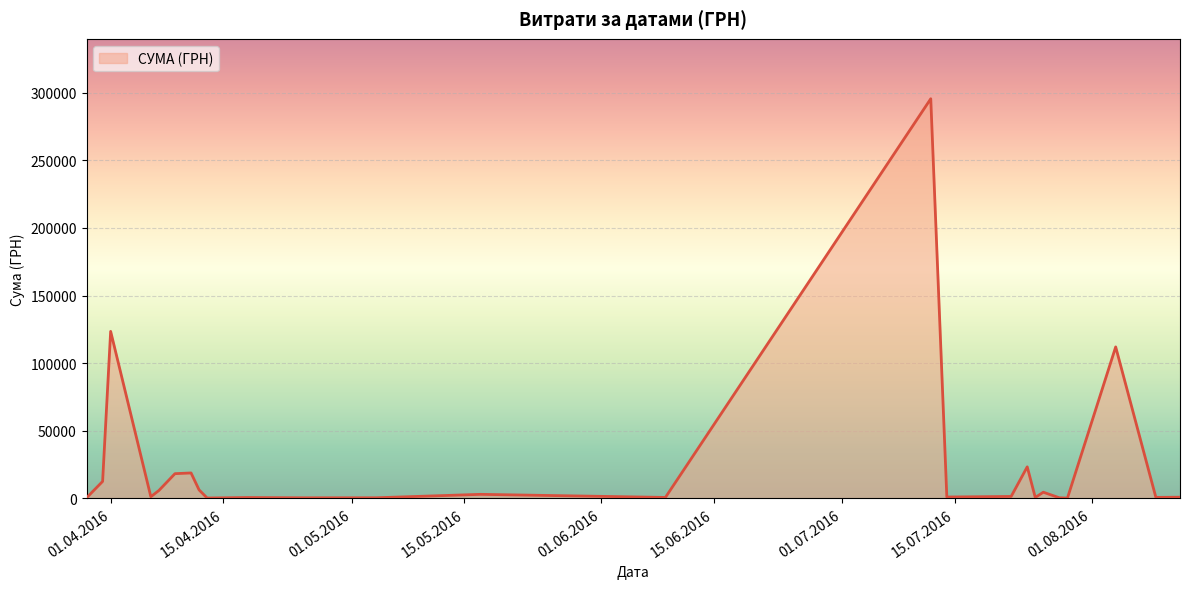

What is the greatest value displayed?

295638.6